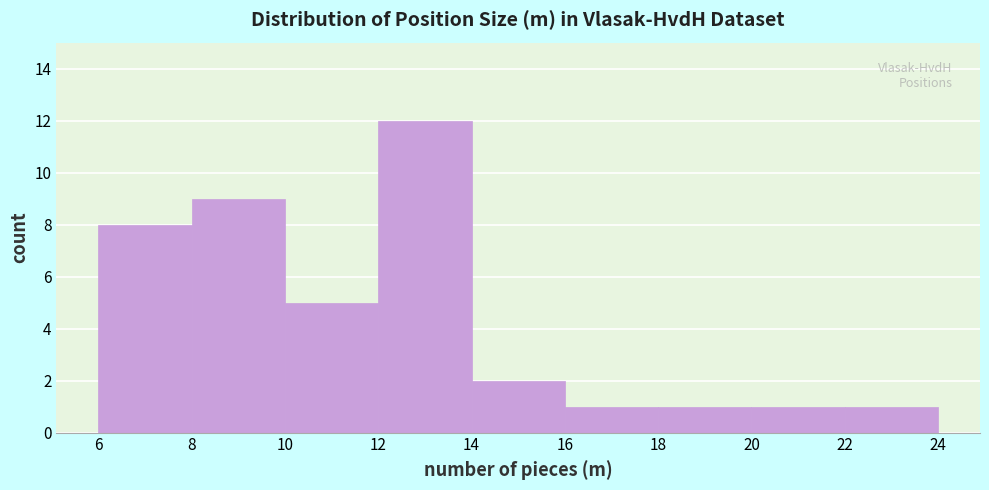

Which range on the x-axis has the tallest bar?

12 to 14